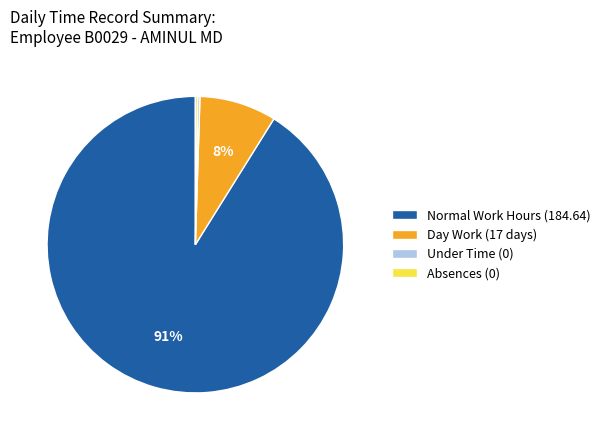

Is Normal Work Hours (184.64) the majority of the pie?

Yes